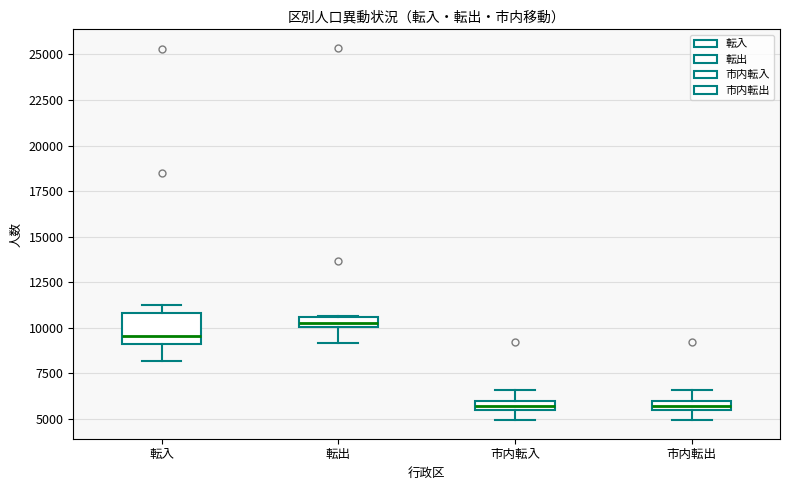

Where is the upper edge of the box for 転出 on the y-axis? The values are not printed on the chart, so give them approximately, as read against the axis.

10500